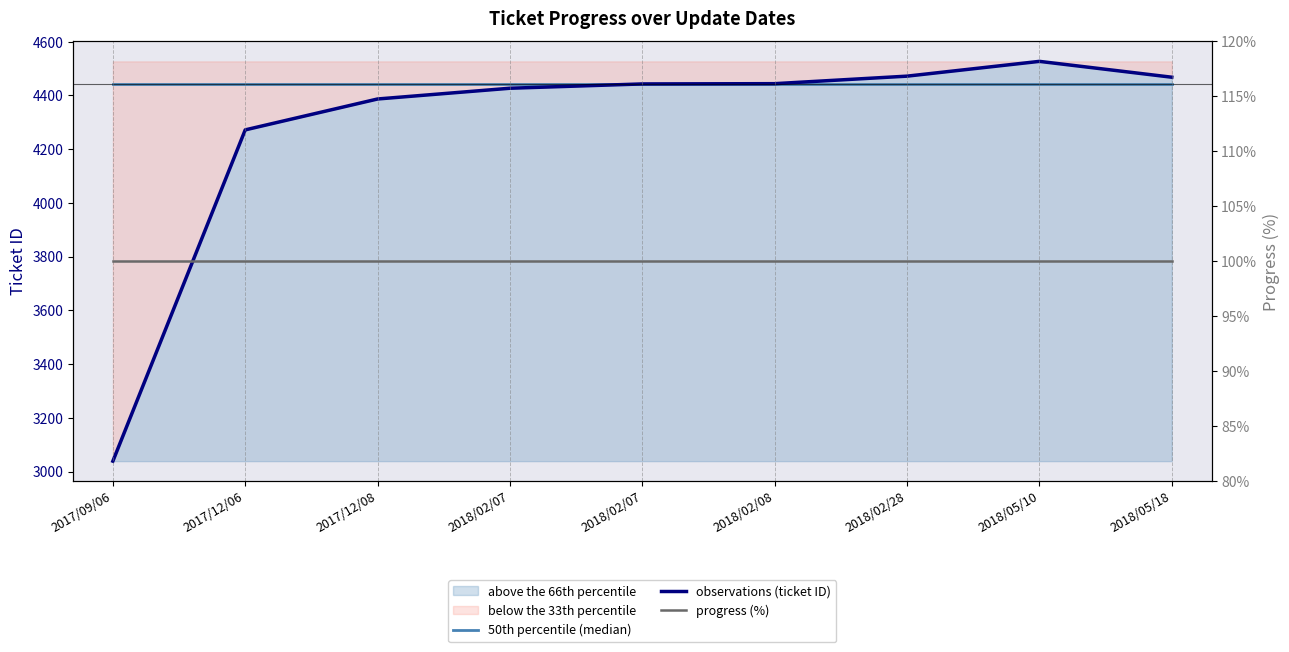

Reading left to right, extract all data points from this chart.

50th percentile (median): 2017/09/06=4443	2017/12/06=4443	2017/12/08=4443	2018/02/07=4443	2018/02/07=4443	2018/02/08=4443	2018/02/28=4443	2018/05/10=4443	2018/05/18=4443
observations (ticket ID): 2017/09/06=3039	2017/12/06=4272	2017/12/08=4387	2018/02/07=4427	2018/02/07=4443	2018/02/08=4444	2018/02/28=4472	2018/05/10=4527	2018/05/18=4468
progress (%): 2017/09/06=100	2017/12/06=100	2017/12/08=100	2018/02/07=100	2018/02/07=100	2018/02/08=100	2018/02/28=100	2018/05/10=100	2018/05/18=100